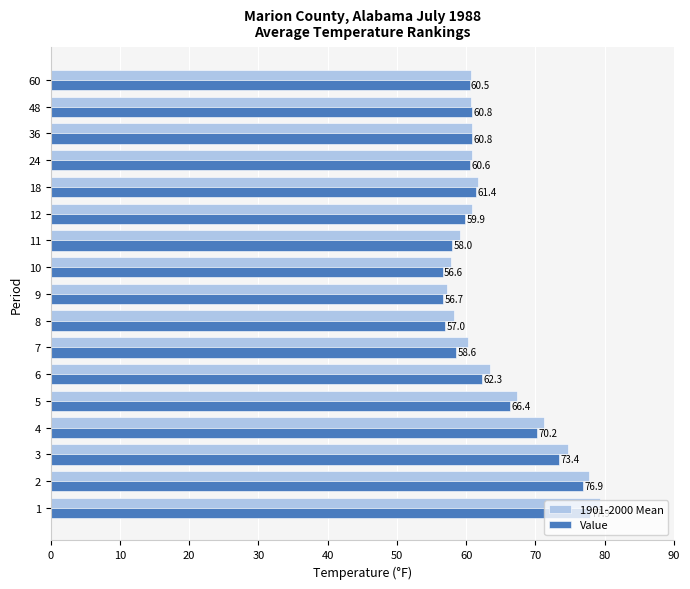

What is the average value of the Value series?

63.4